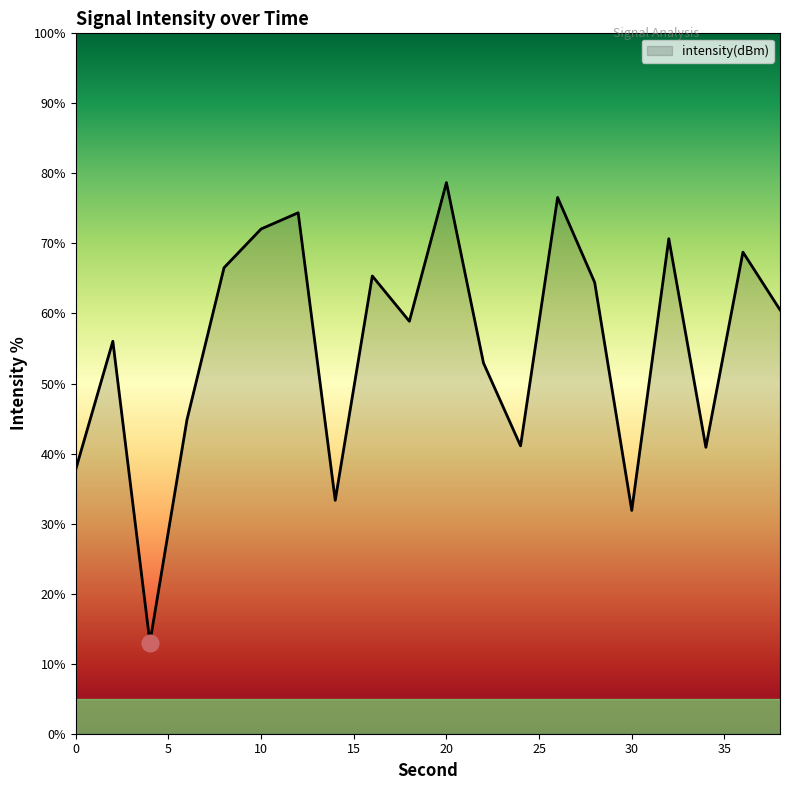

Does the chart display data point markers on the line(s)?

No